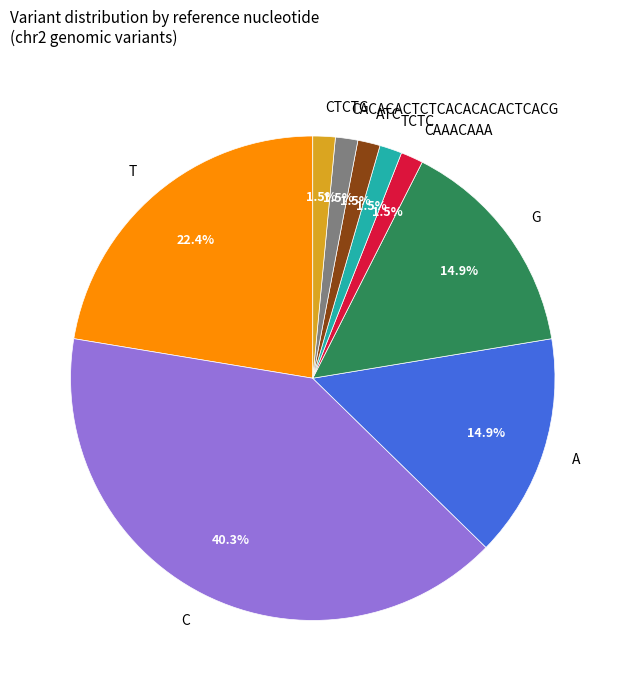

What percentage is the C slice, to the nearest percent?

40%